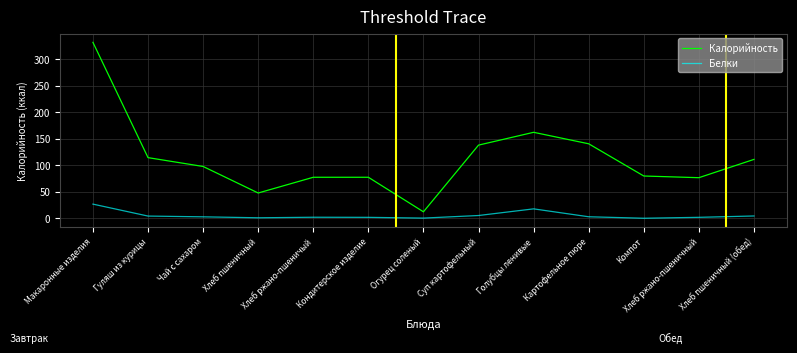

What value does the Белки series have at Хлеб пшеничный (обед)?

4.1